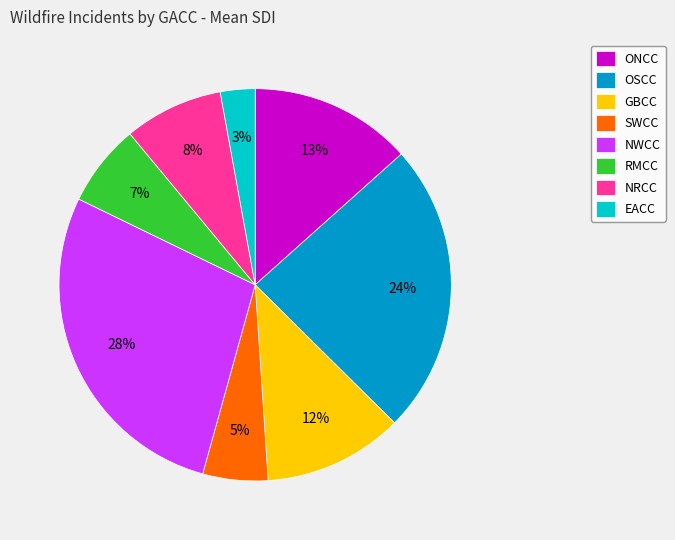

Is ONCC the majority of the pie?

No